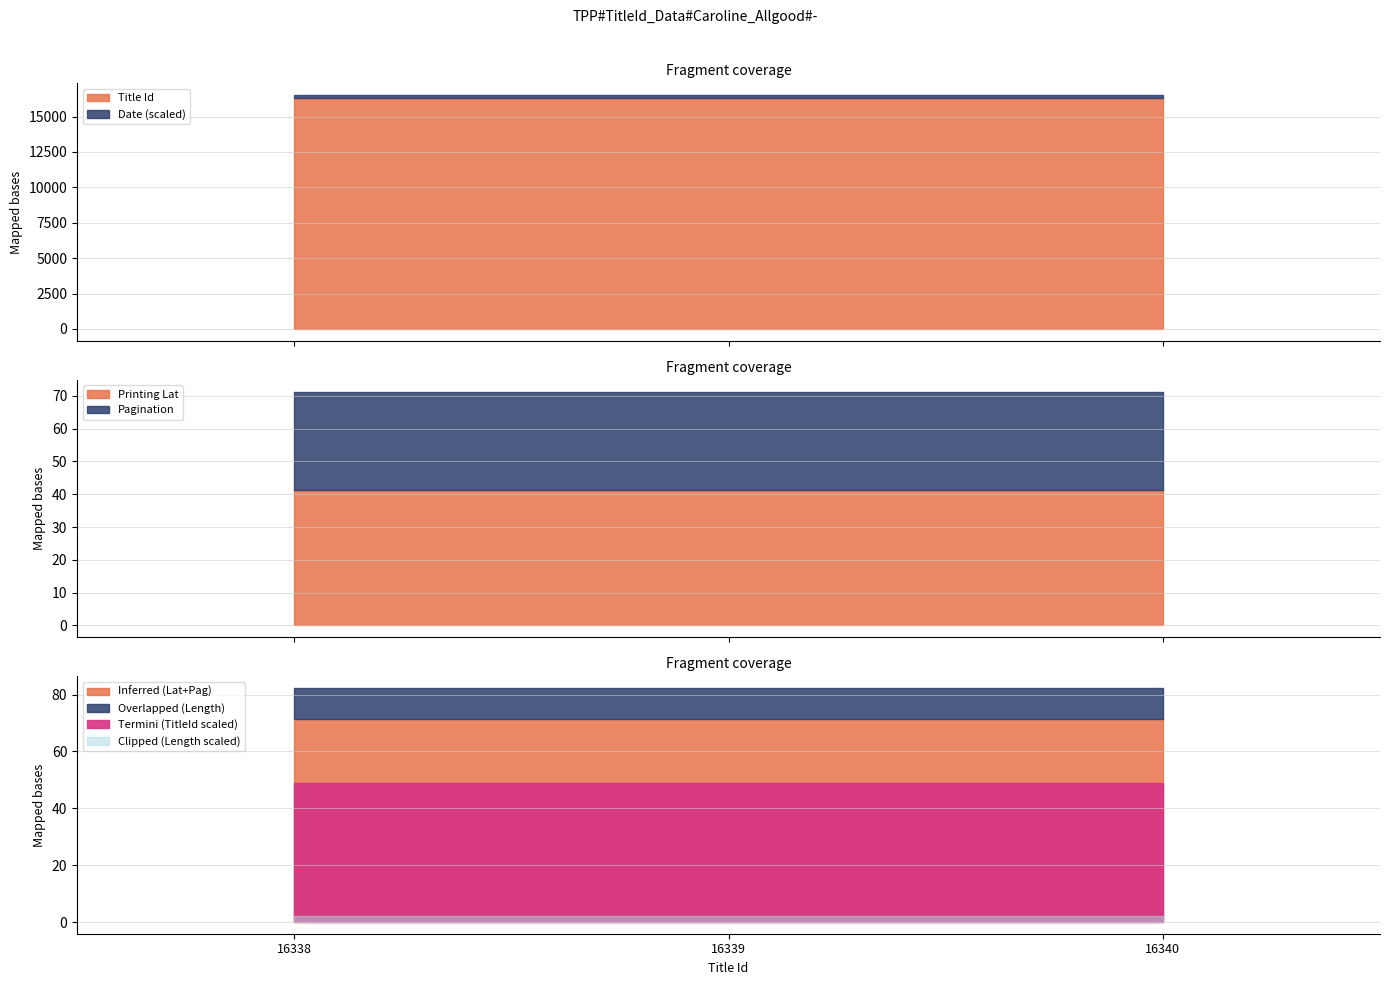

What is the difference between the maximum and second lowest values in the Title Id series?

1.0